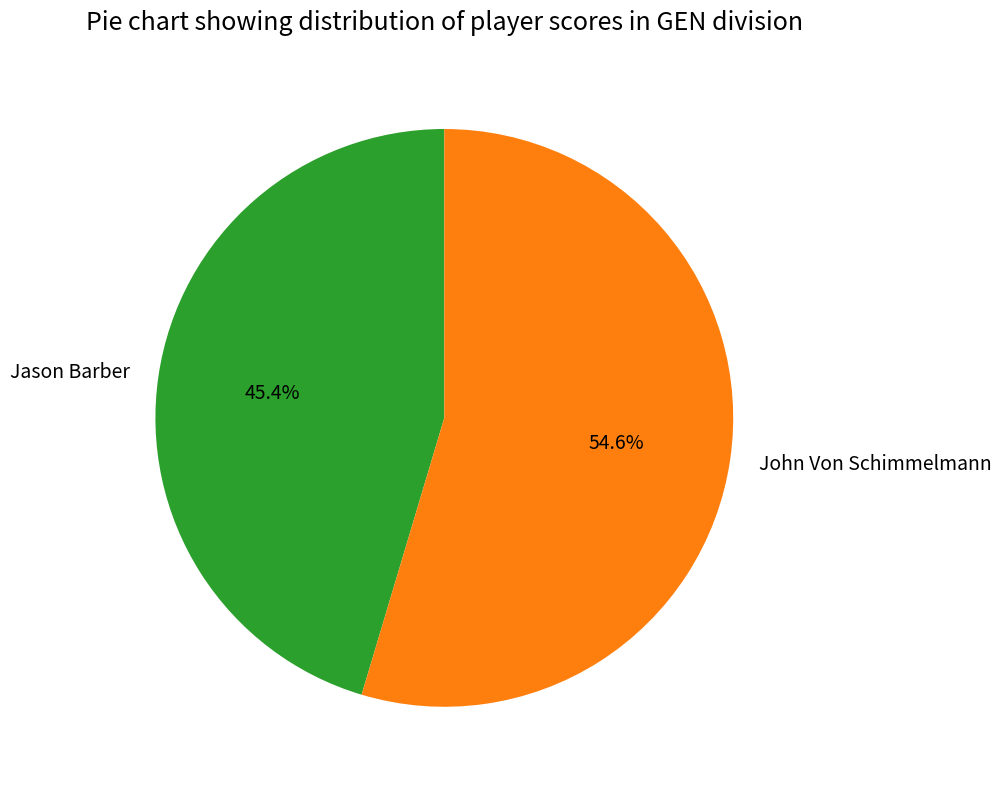

How much of the chart is everything except Jason Barber?

54.6%